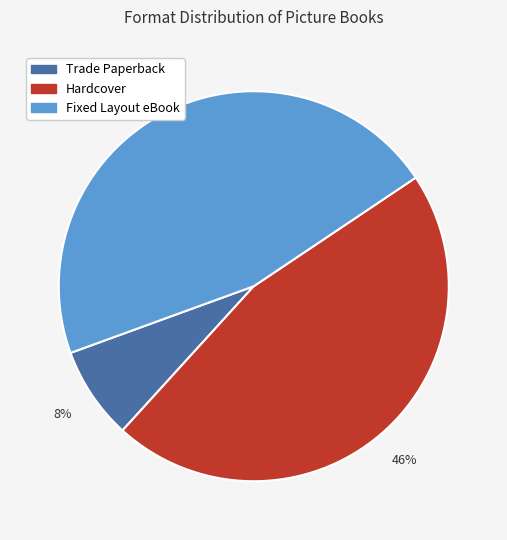

What is the smallest slice in the pie chart?

Trade Paperback